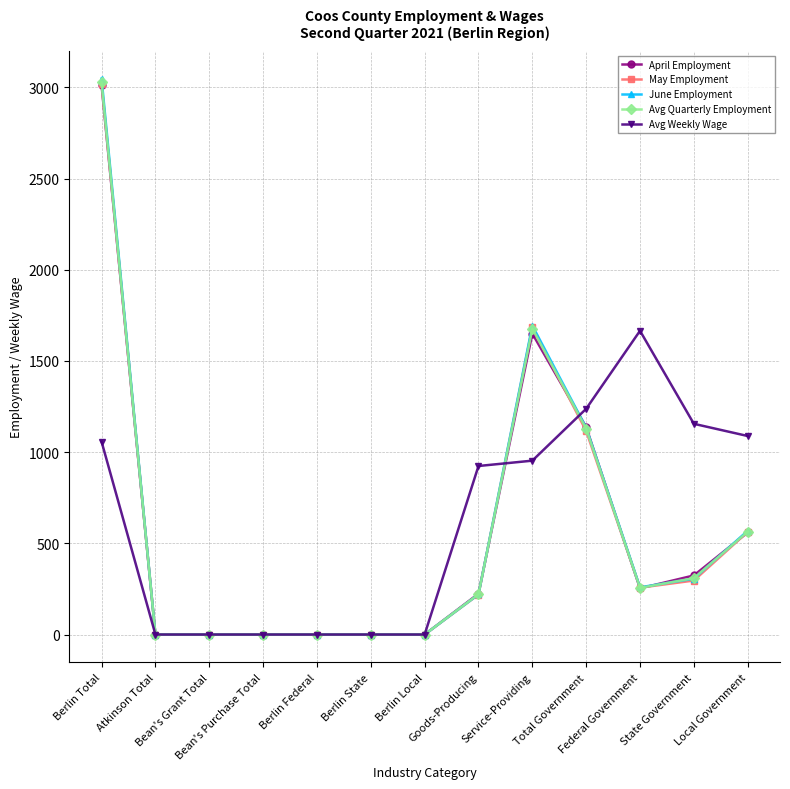

The value of June Employment at Local Government is 191.1. True or false?

False